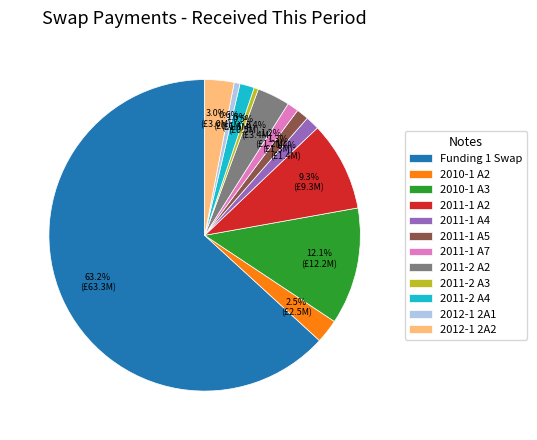

To the nearest percent, what percentage of the pie is 2010-1 A3?

12%